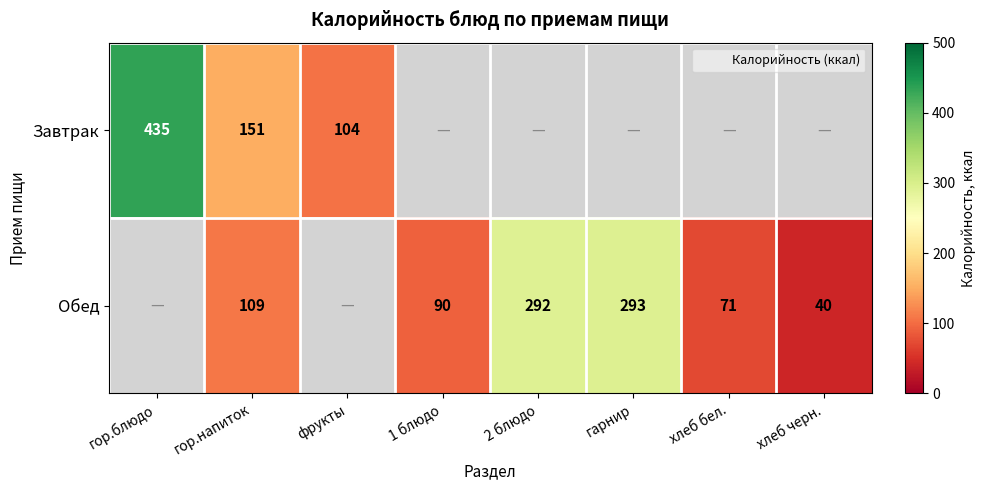

The value of Обед at гарнир is 293. True or false?

True